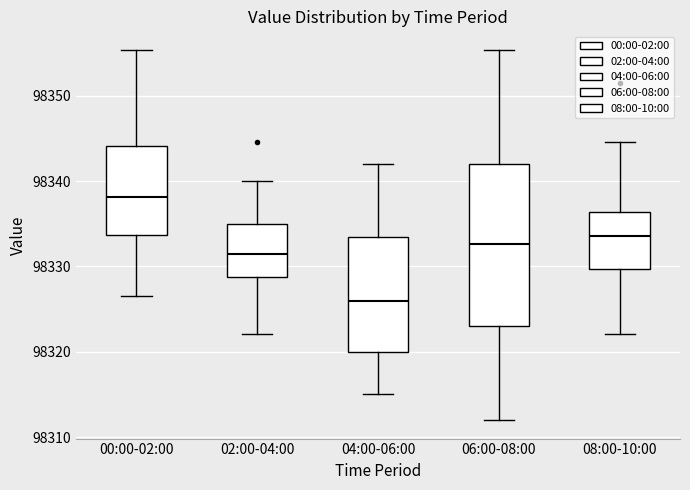

Reading left to right, transcribe this box plot: for each box, give where its median line is, the range the box spans, and where its two whiskers end, as read against the y-axis. The values are not printed on the chart, so give them approximately, as read against the axis.

00:00-02:00: median 98338, box 98334 to 98344, whiskers 98327 to 98355
02:00-04:00: median 98332, box 98329 to 98335, whiskers 98322 to 98340
04:00-06:00: median 98326, box 98320 to 98334, whiskers 98315 to 98342
06:00-08:00: median 98333, box 98323 to 98342, whiskers 98312 to 98355
08:00-10:00: median 98334, box 98330 to 98336, whiskers 98322 to 98345